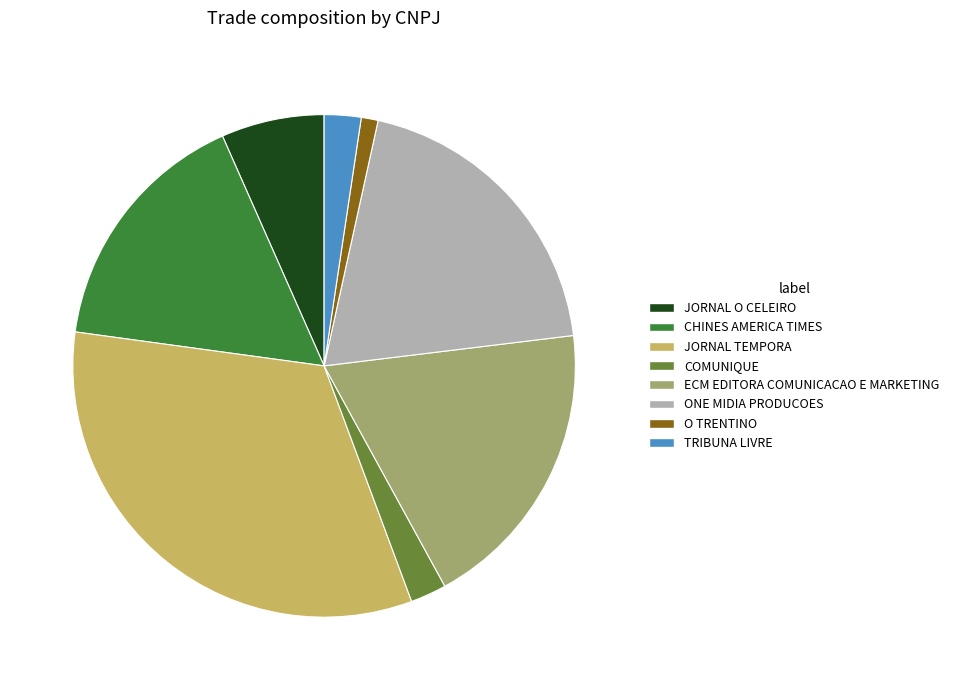

Approximately how many times larger is the value at ECM EDITORA COMUNICACAO E MARKETING compared to JORNAL O CELEIRO?

2.9